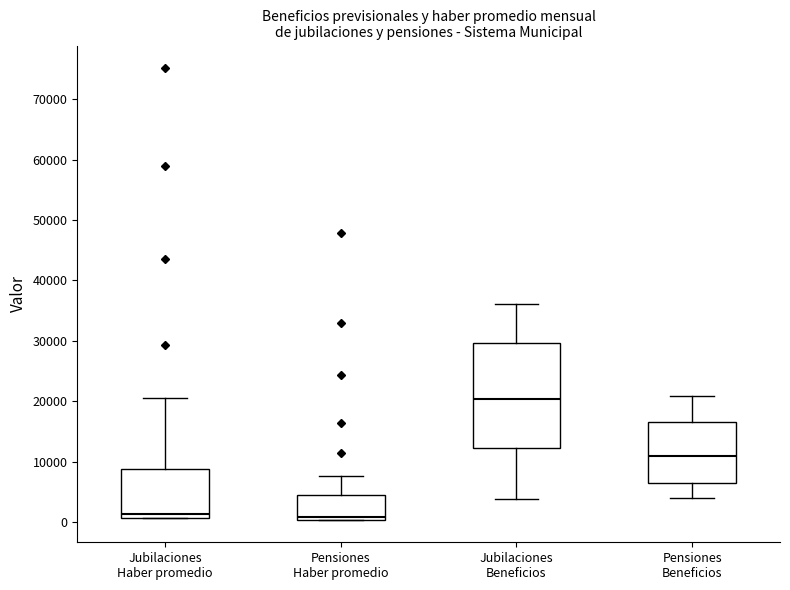

Reading left to right, transcribe this box plot: for each box, give where its median line is, the range the box spans, and where its two whiskers end, as read against the y-axis. The values are not printed on the chart, so give them approximately, as read against the axis.

Jubilaciones Haber promedio: median 1000 (just above the box's lower edge), box 1000 to 9000, whiskers 1000 to 21000
Pensiones Haber promedio: median 1000, box 0 to 4000, whiskers 0 to 8000
Jubilaciones Beneficios: median 20000, box 12000 to 30000, whiskers 4000 to 36000
Pensiones Beneficios: median 11000, box 7000 to 17000, whiskers 4000 to 21000